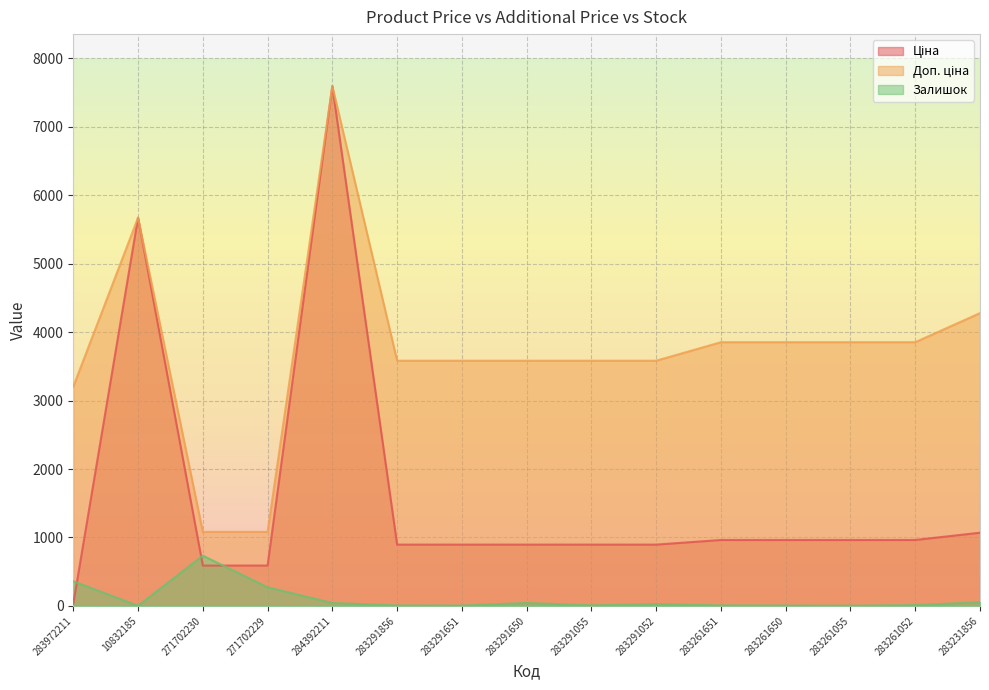

Where does the Ціна series first go above 895?

10832185